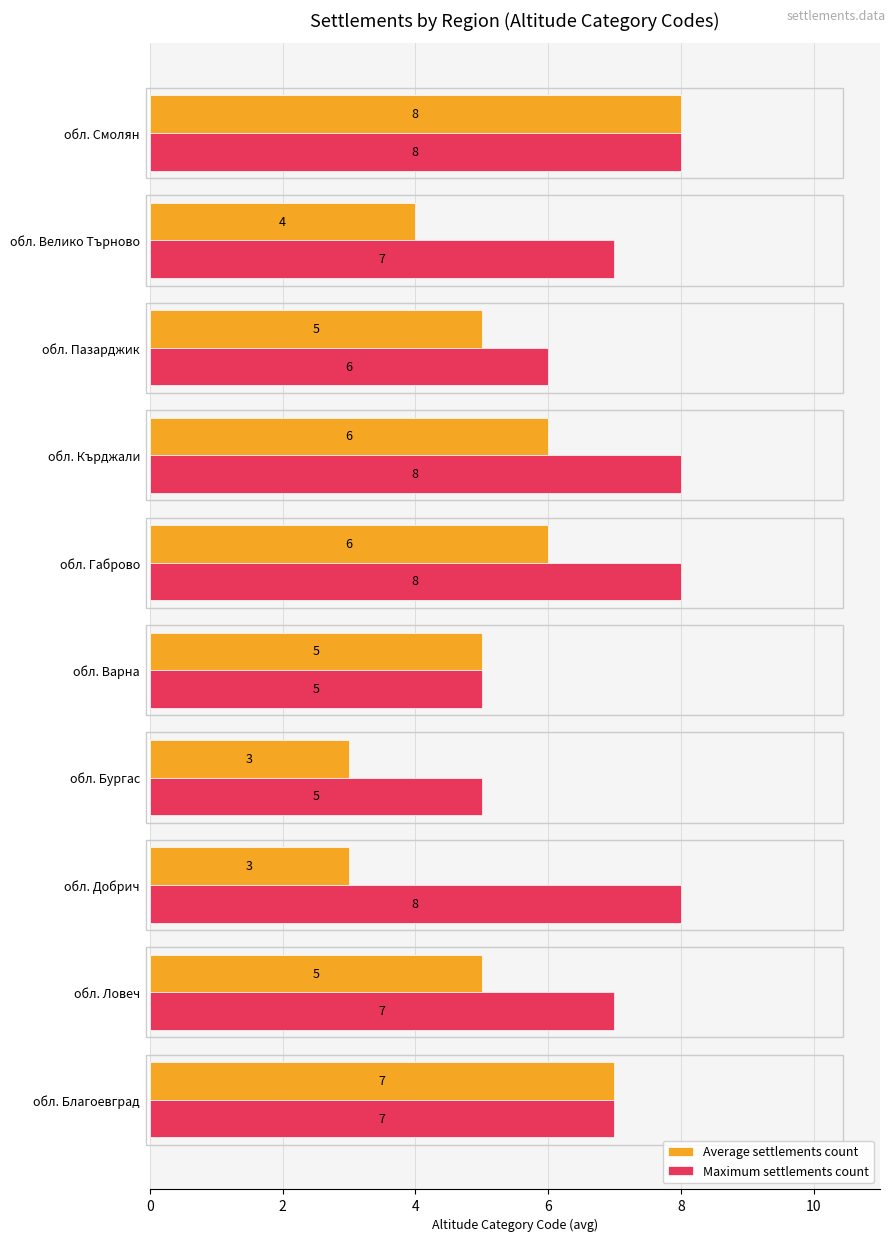

What is the highest value of the Maximum settlements count series?

8